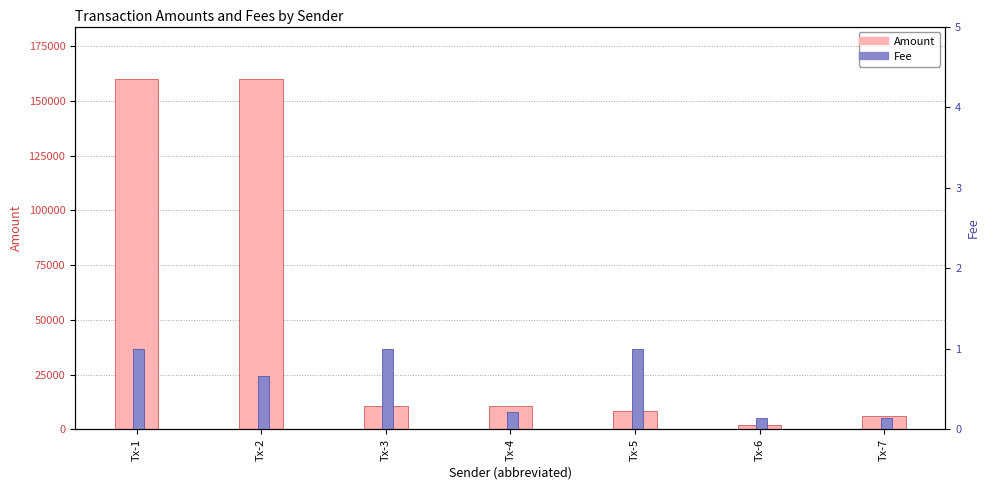

How many distinct data groups are displayed?

2